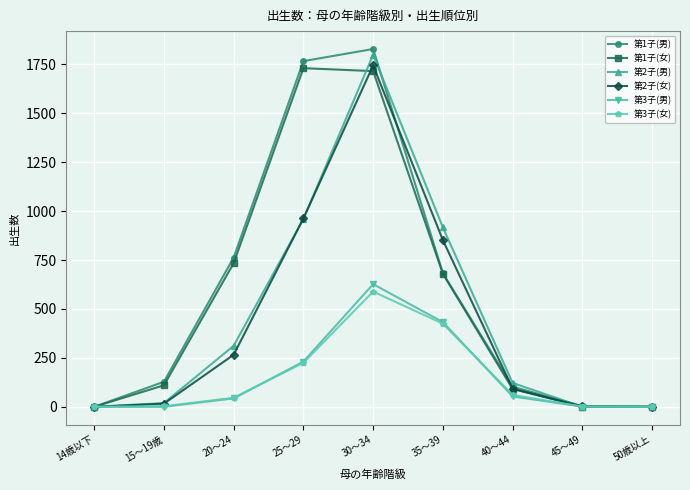

The value of 第3子(男) at 35～39 is 186. True or false?

False